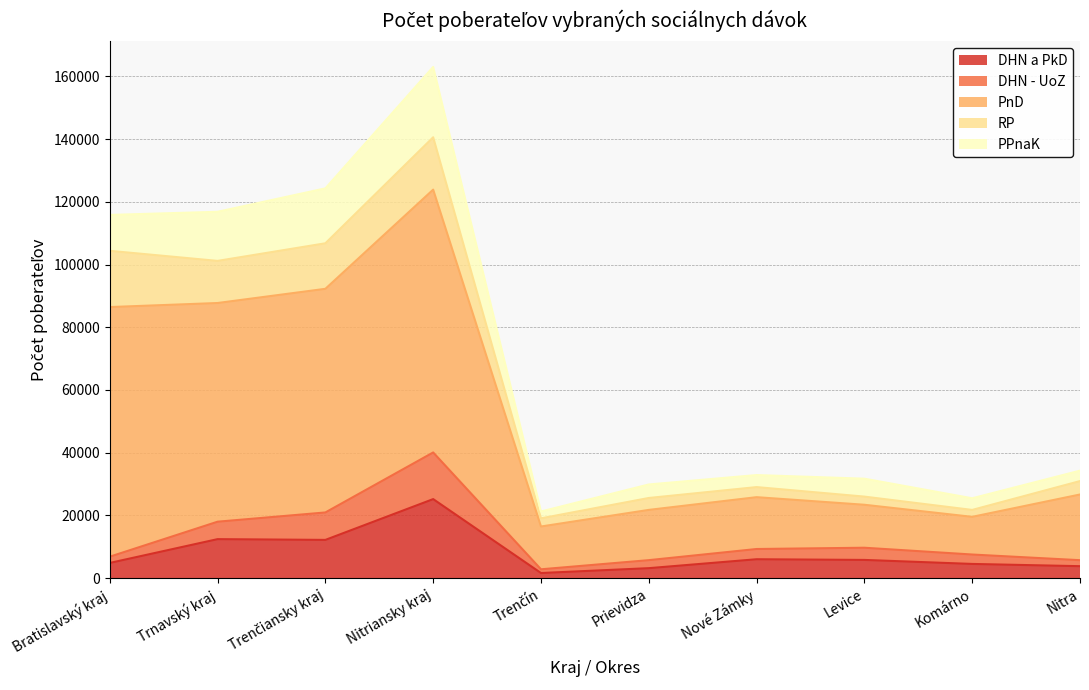

Is it true that DHN a PkD equals 13590 at Nitriansky kraj?

False